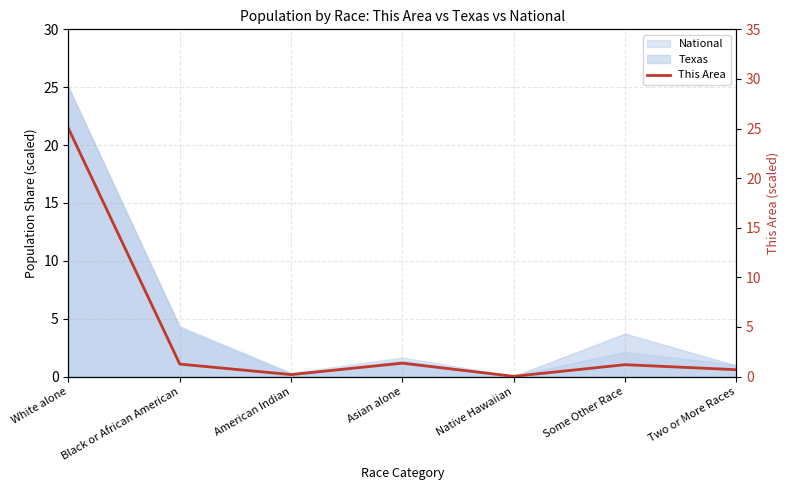

True or false: there are more than 2 points higher than both neighbors.

False